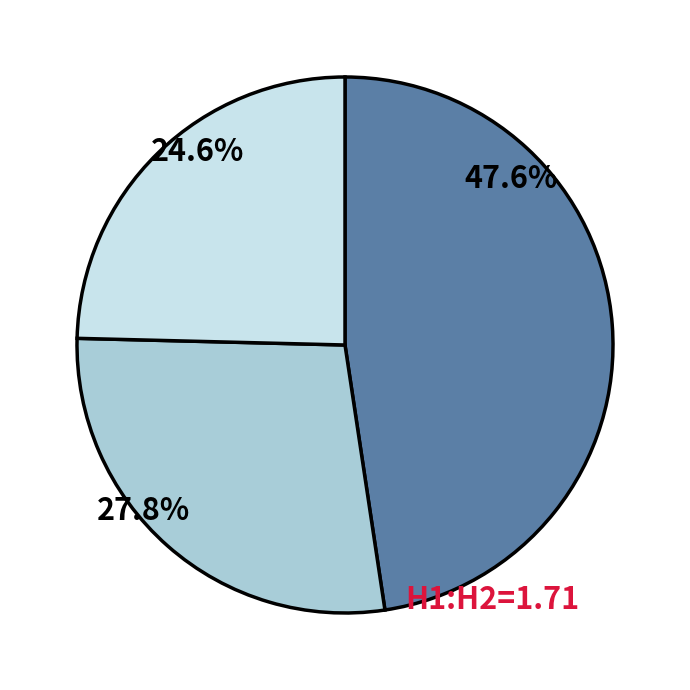

Count the number of slices in the pie.

3